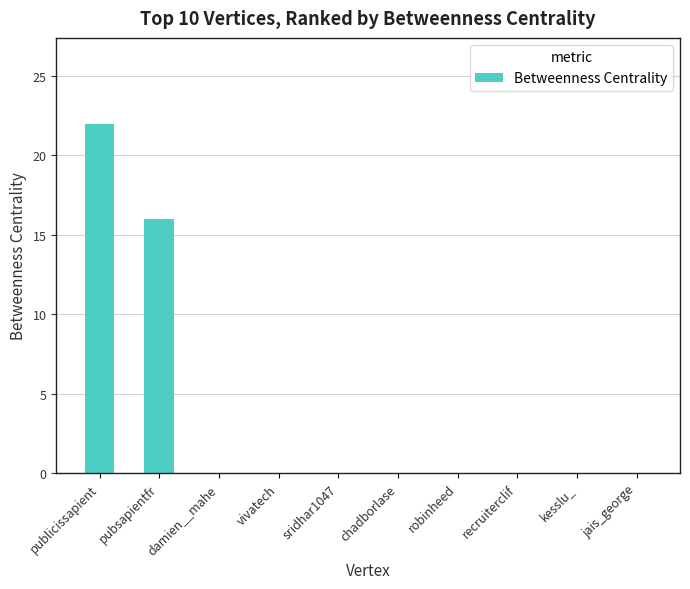

Reading left to right, list all the values displayed in this chart.

22	16	0	0	0	0	0	0	0	0